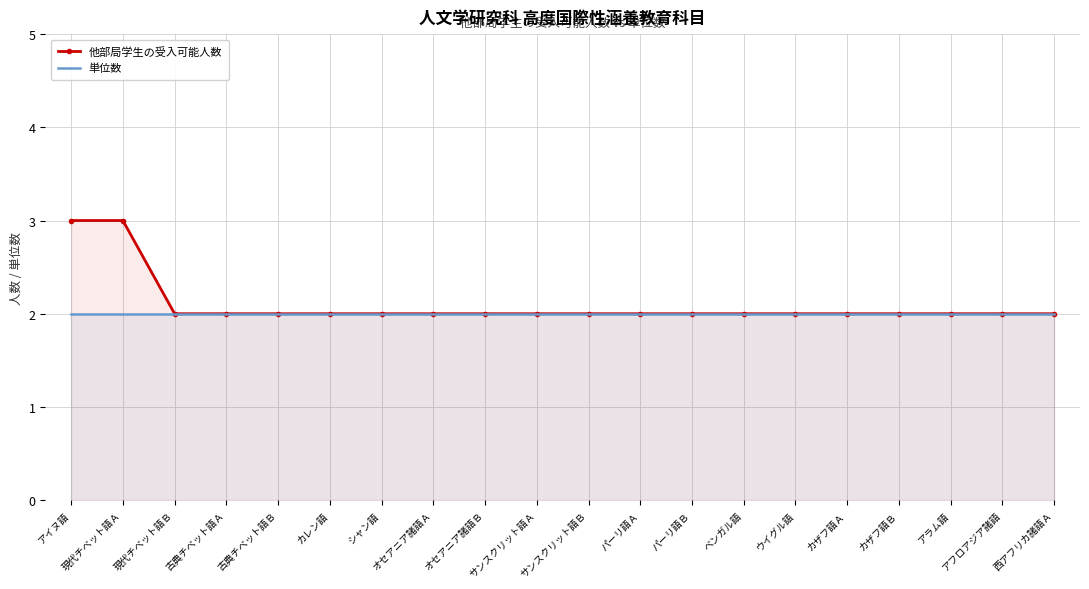

What position from the right is カレン語?

15